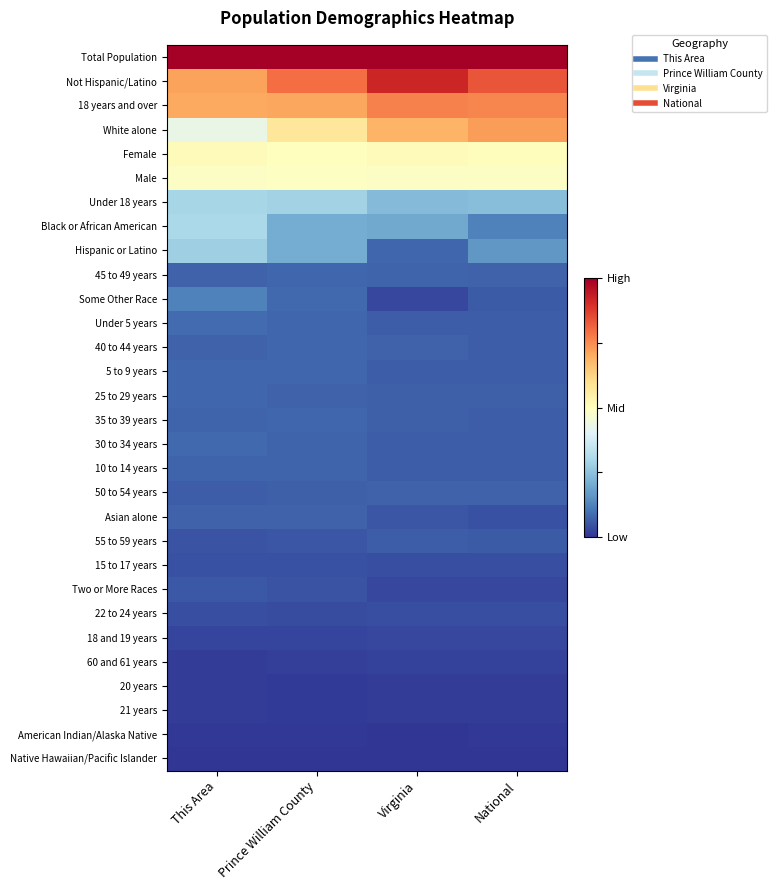

What is the spread (max minus min) of values at Virginia?

1.0